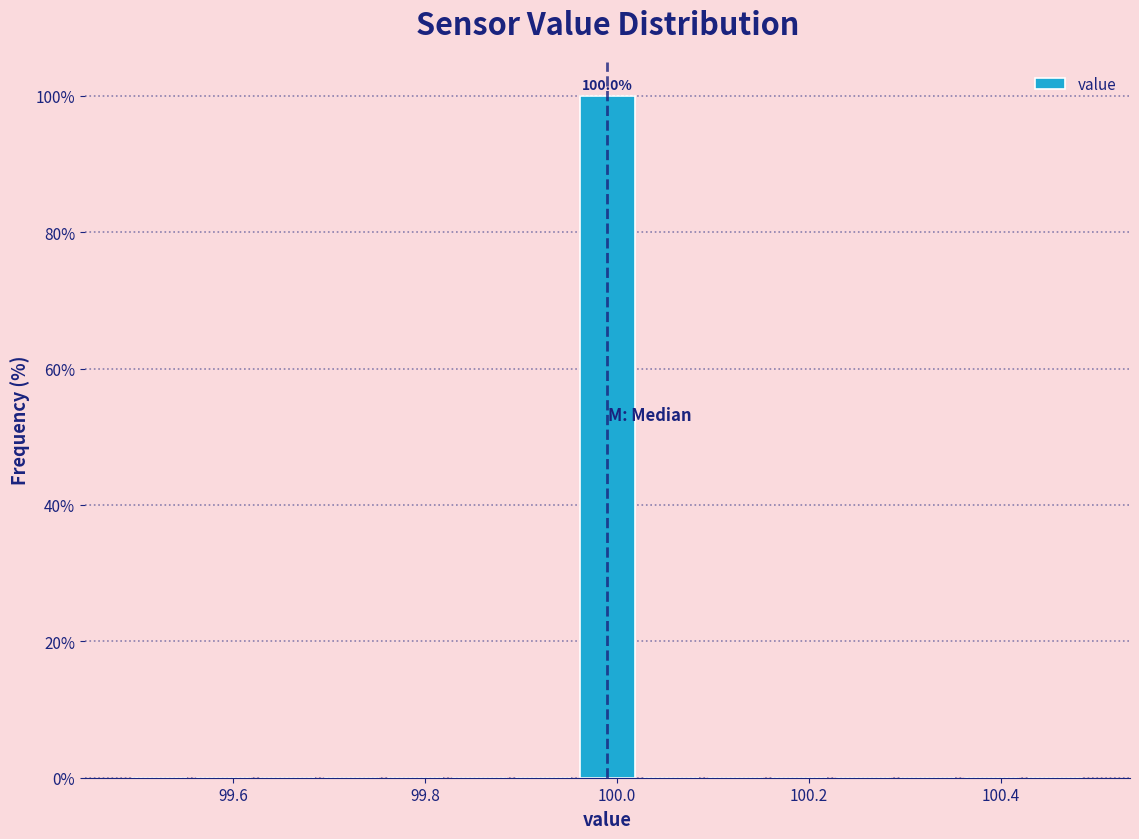

Read against the x-axis, roughly where is the centre of the tallest bar?

100.00